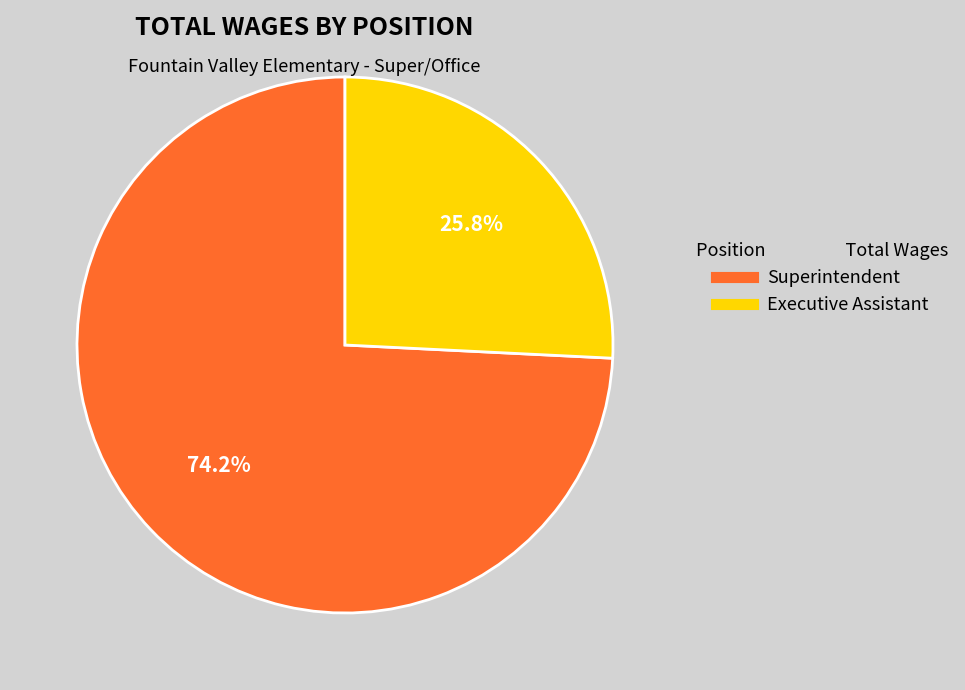

Which category has the smallest portion of the pie?

Executive Assistant